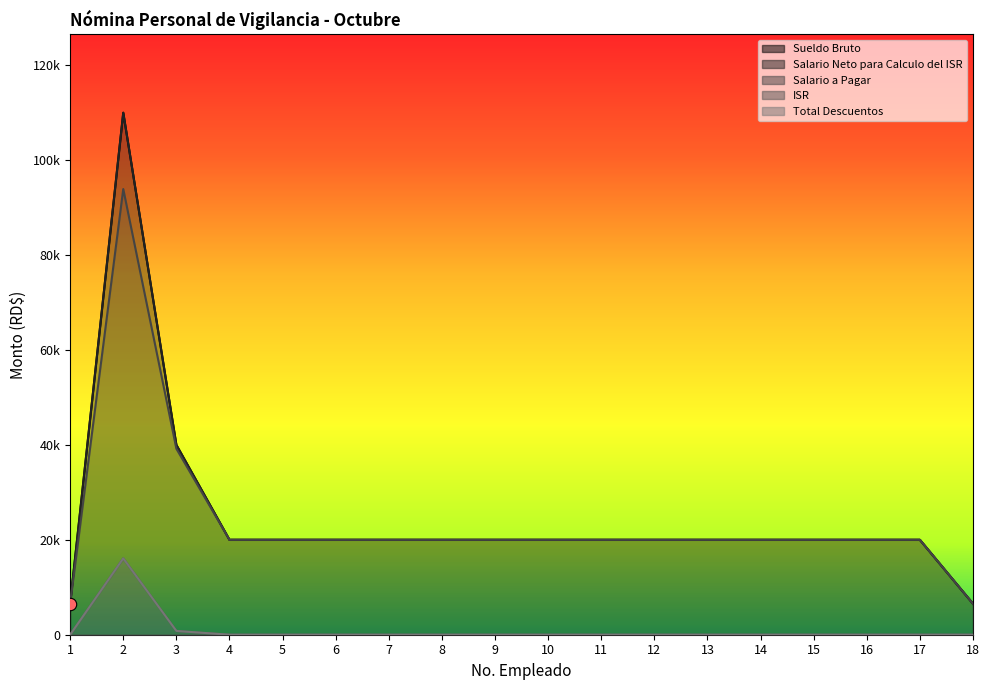

At which category is the sum across all series the highest?

2